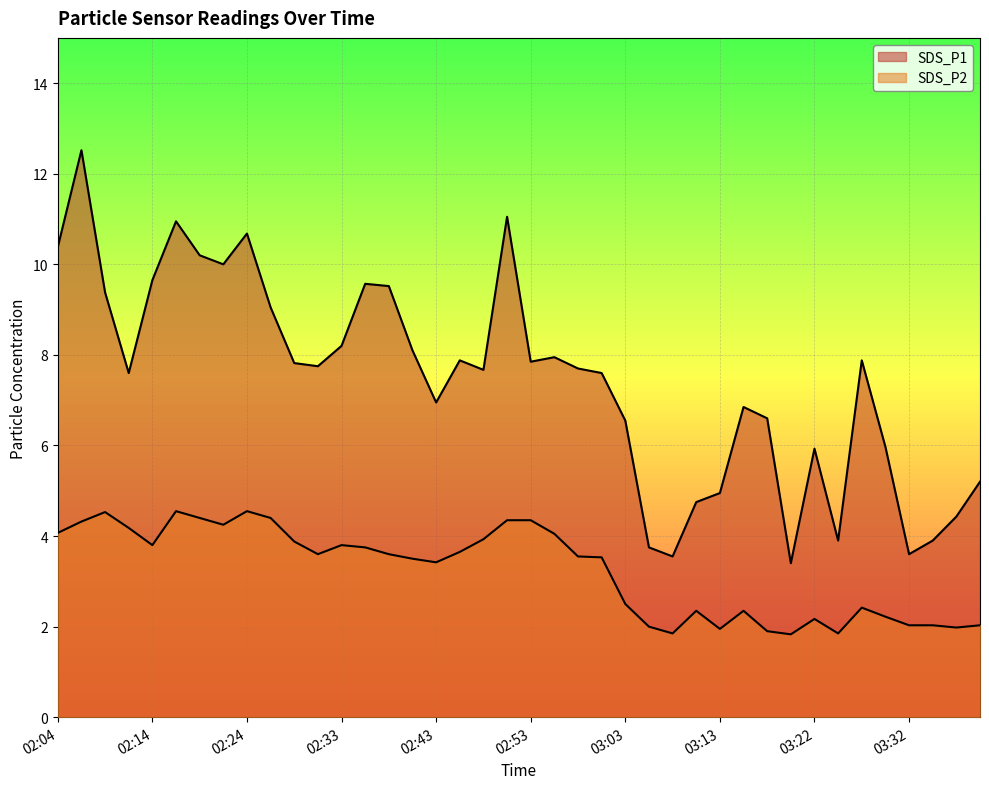

How many lines are shown in the chart?

2